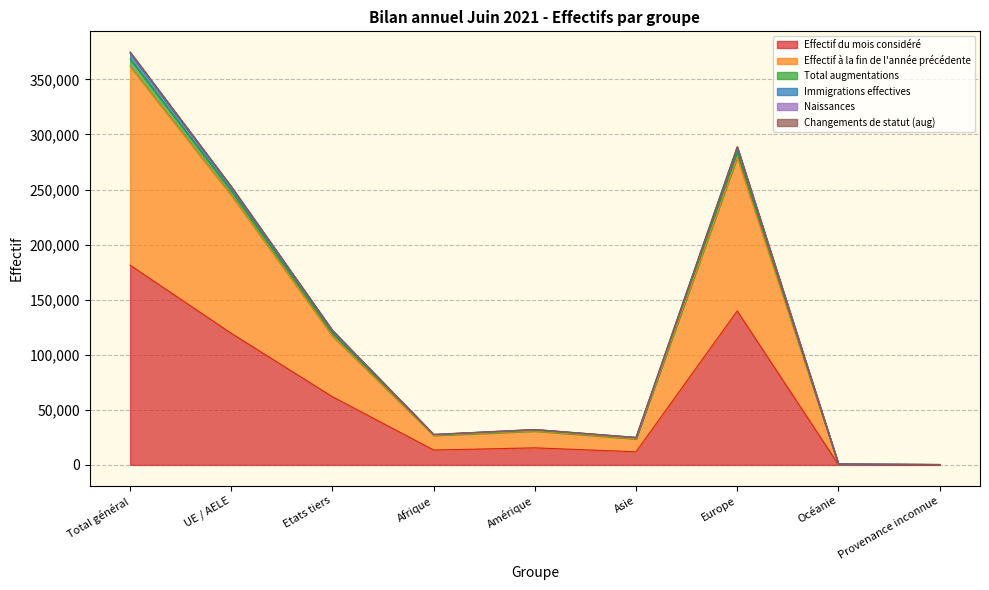

Is it true that Effectif du mois considéré equals 15498 at Amérique?

True